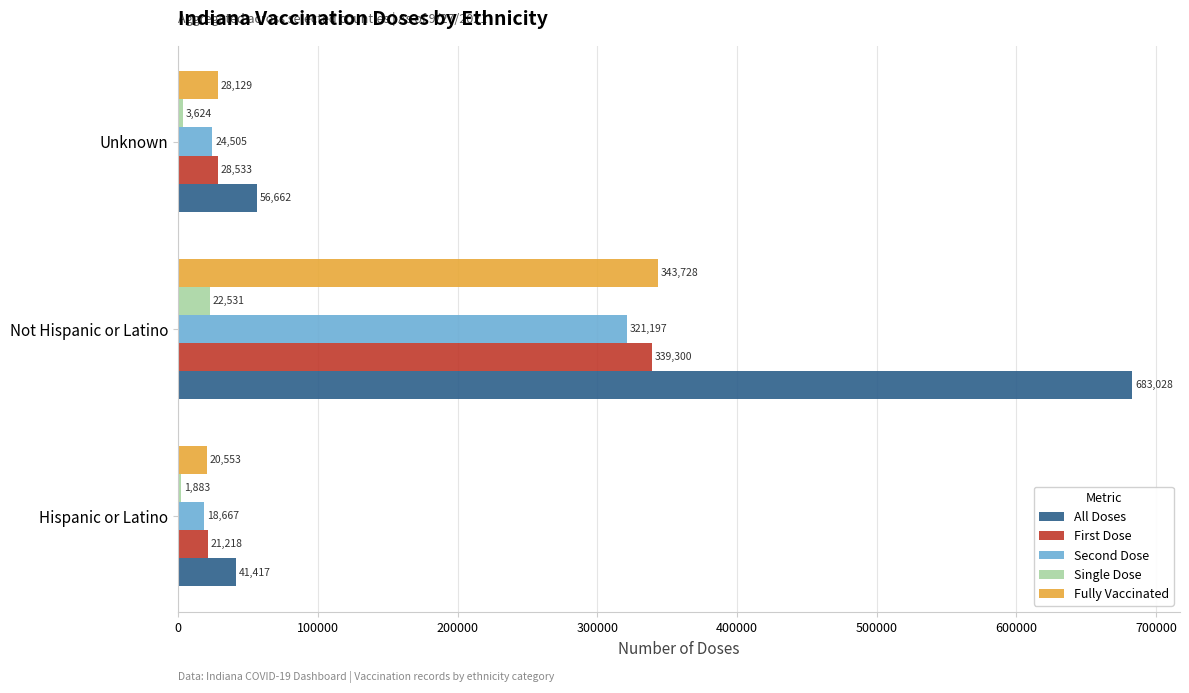

Read the Single Dose value at Hispanic or Latino.

1883